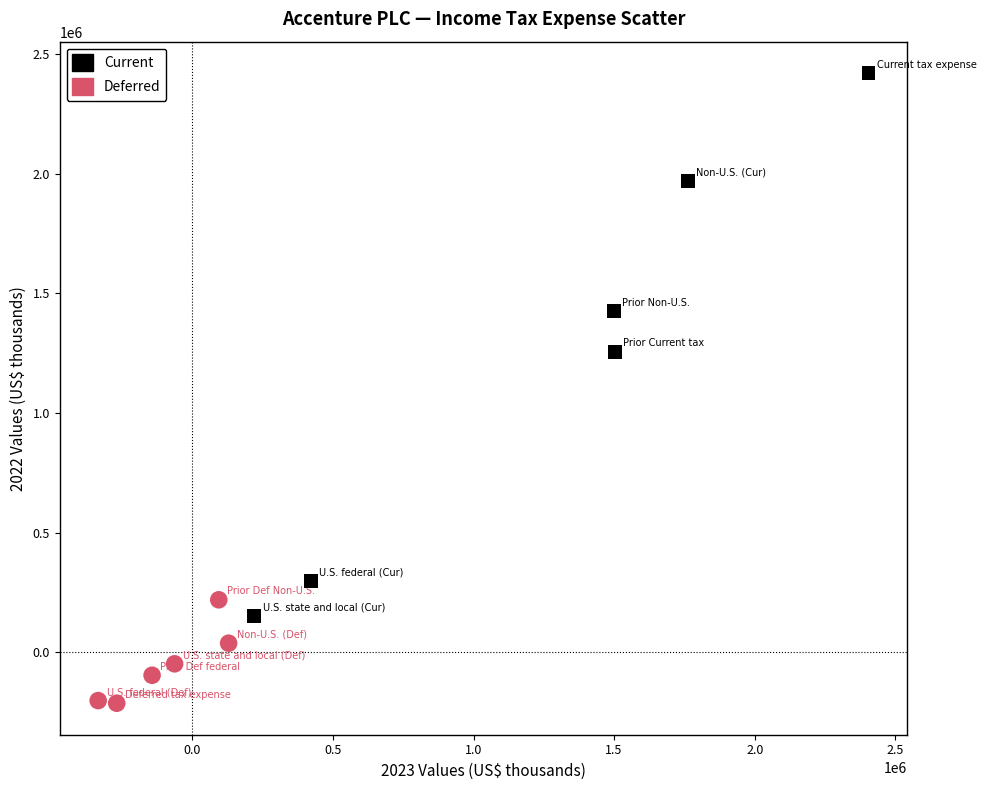

Which series has the widest spread of Y values?

Current